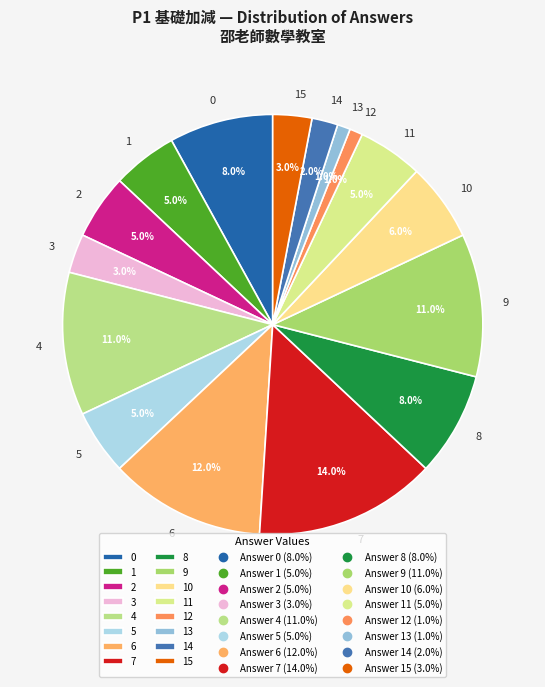

Count the number of slices in the pie.

16